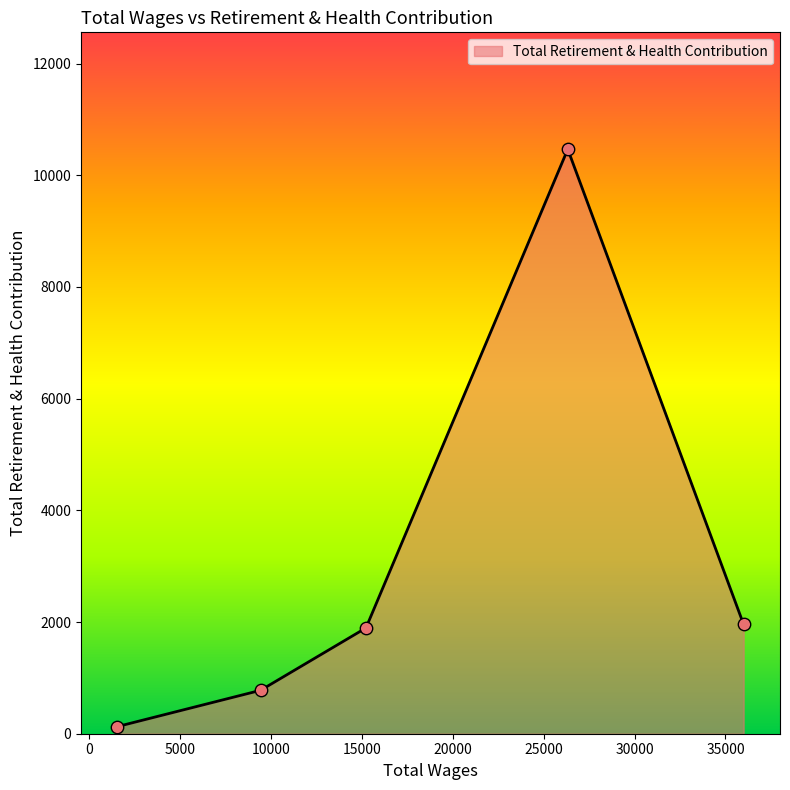

True or false: there are more than 0 points higher than both neighbors.

True